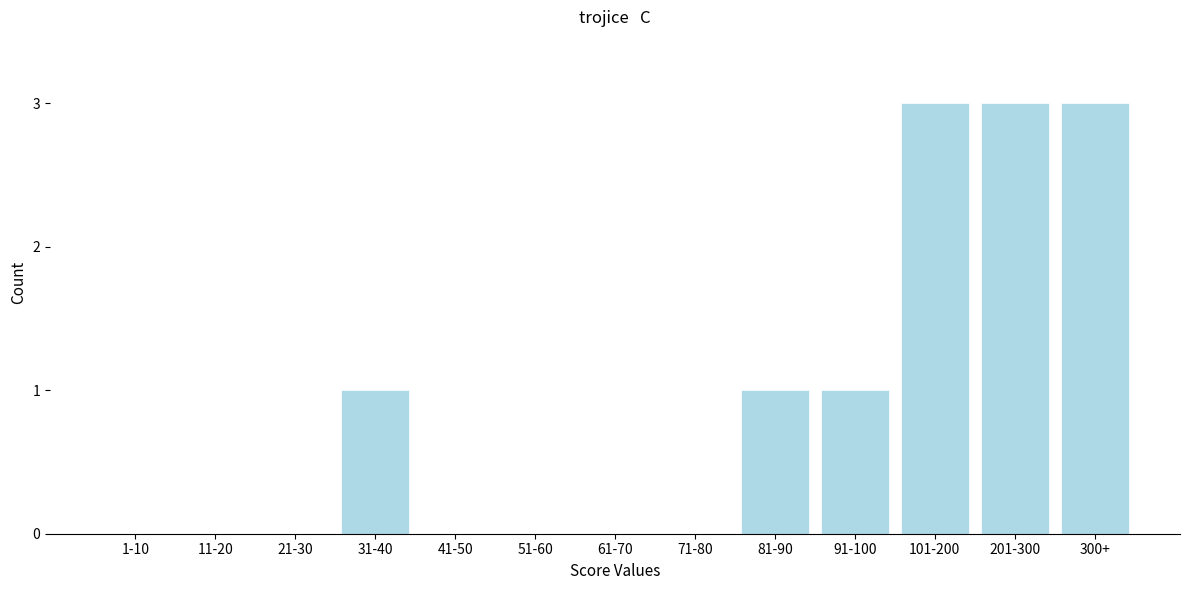

Reading left to right, extract all data points from this chart.

1-10=0	11-20=0	21-30=0	31-40=1	41-50=0	51-60=0	61-70=0	71-80=0	81-90=1	91-100=1	101-200=3	201-300=3	300+=3